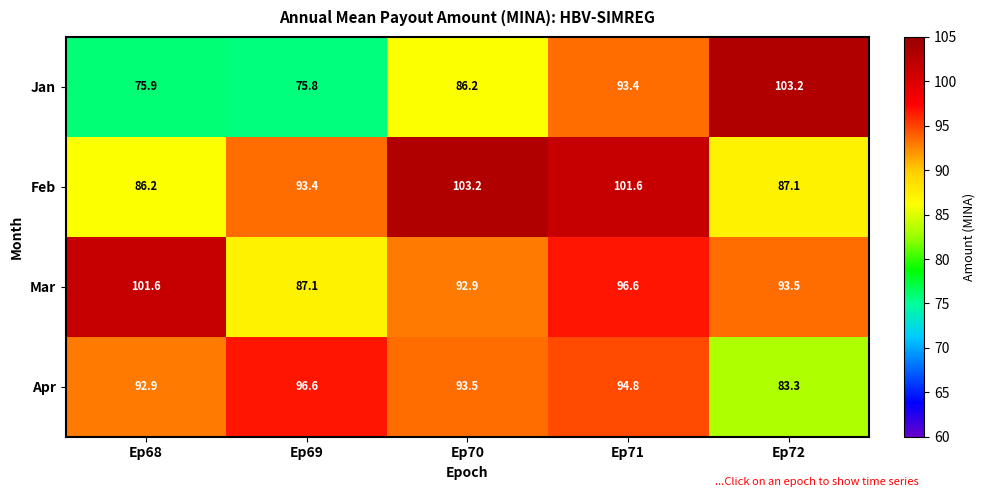

Where does the Apr series first go above 93?

Ep69